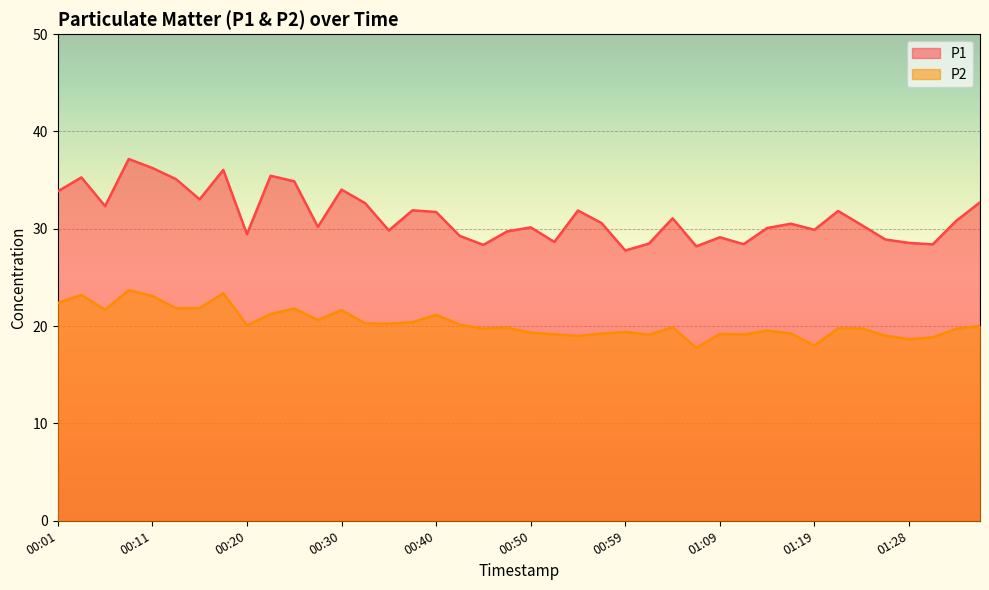

What is the highest value of the P1 series?

37.2